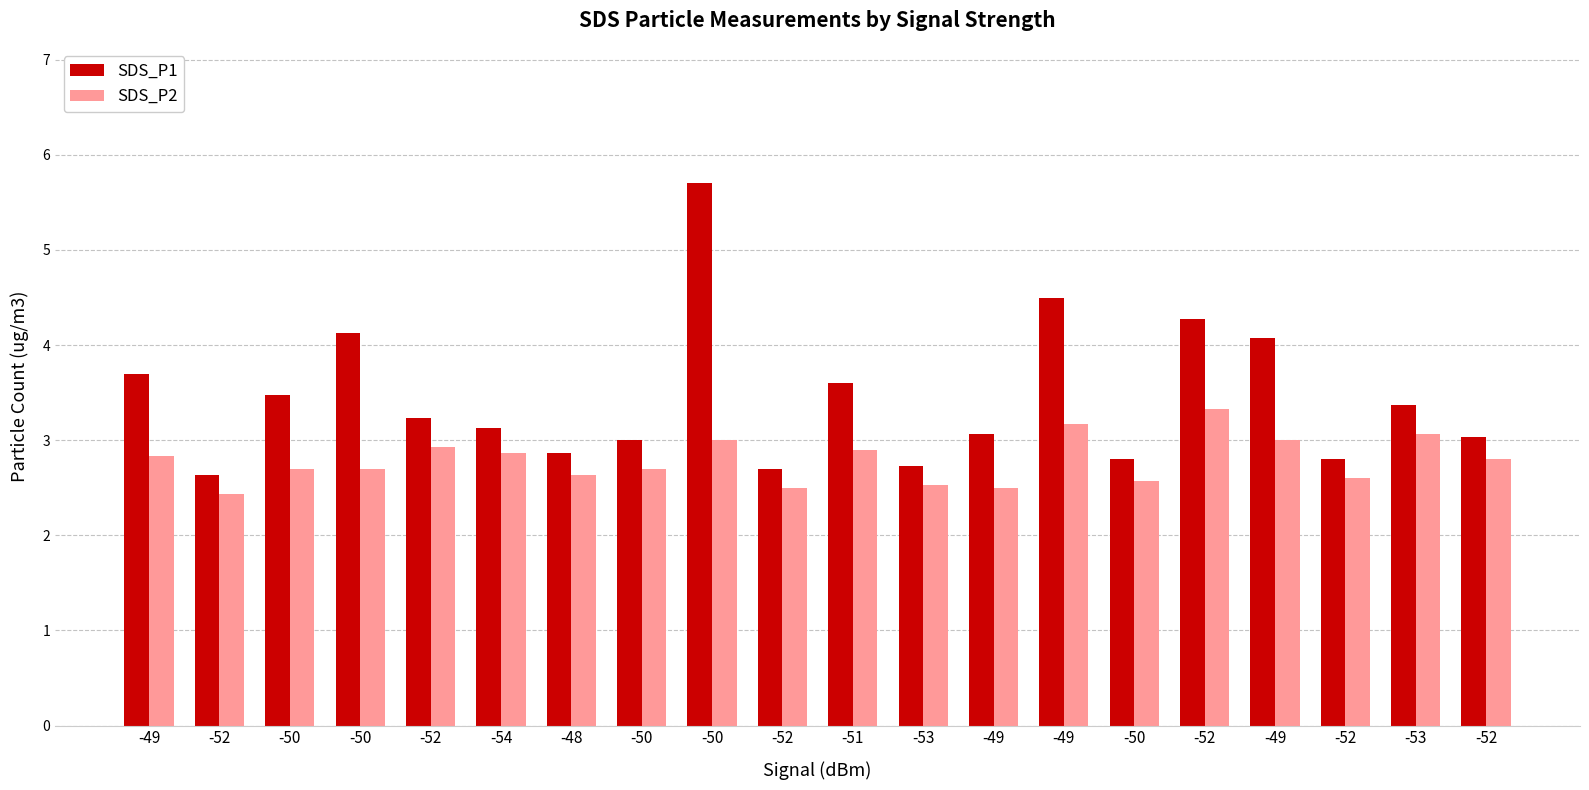

Which has a higher value, -49 or -52?

-49